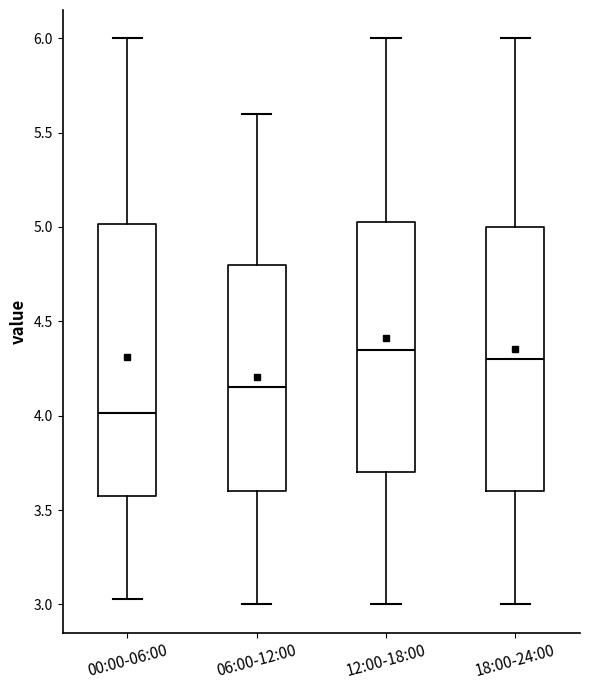

Which box has the lowest median line?

00:00-06:00